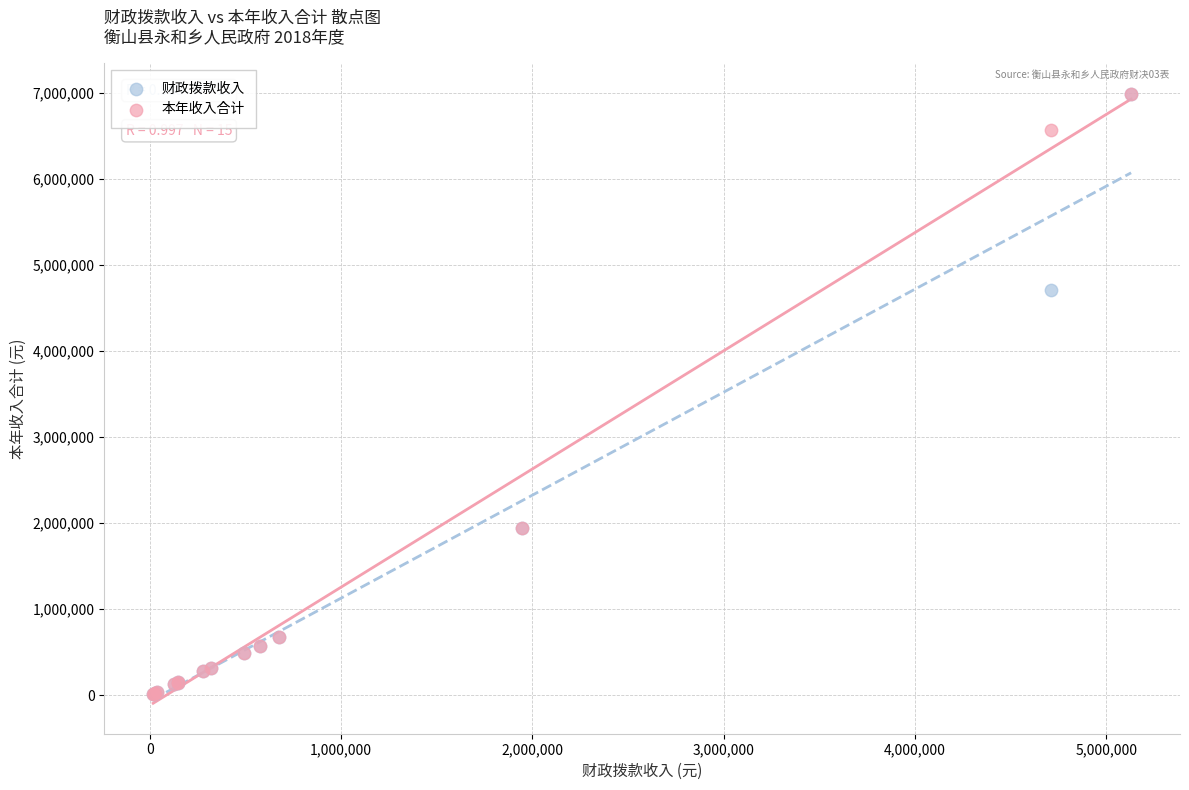

Across all series, what Y value is closest to 3501122?

4711829.9